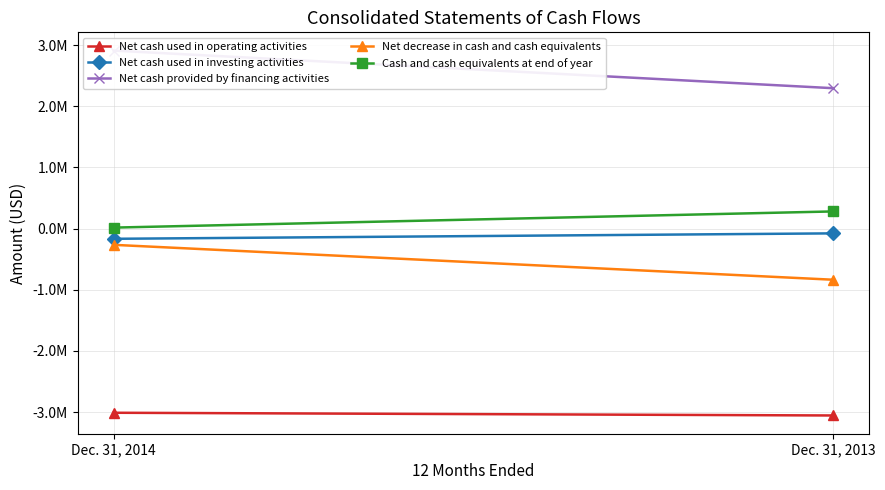

Is it true that Net cash provided by financing activities equals 1504984 at Dec. 31, 2014?

False